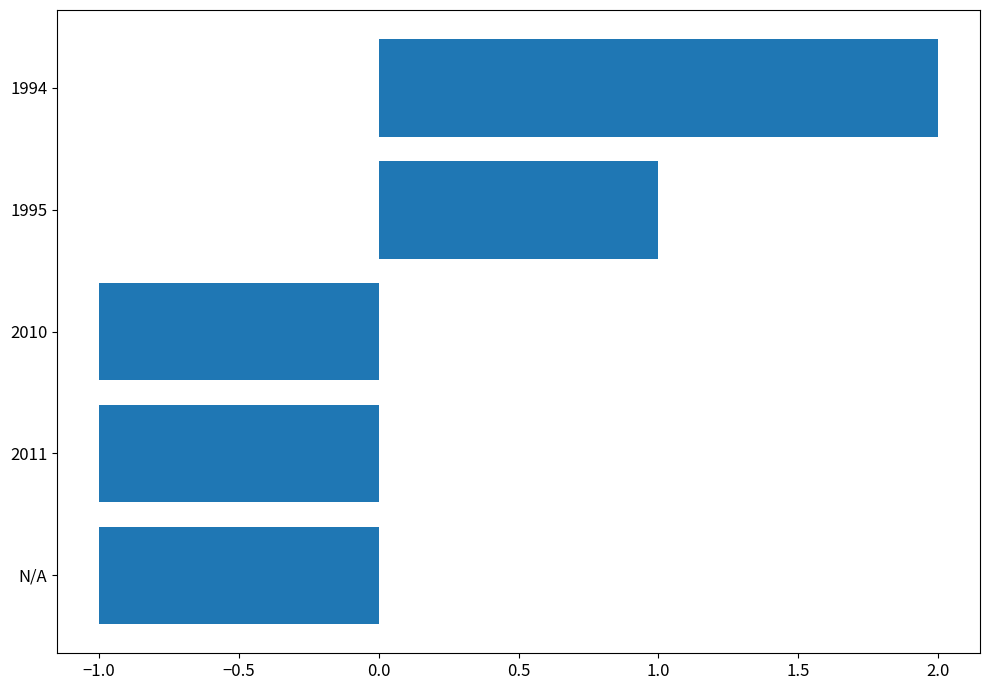

What is the difference between the maximum and second lowest values?

3